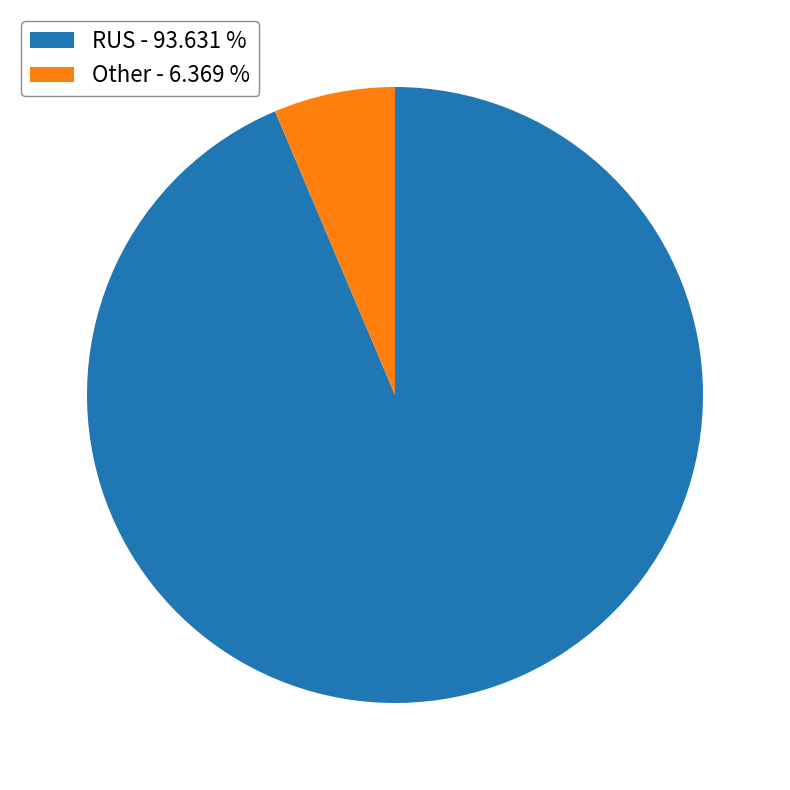

How many slices are in this pie chart?

2